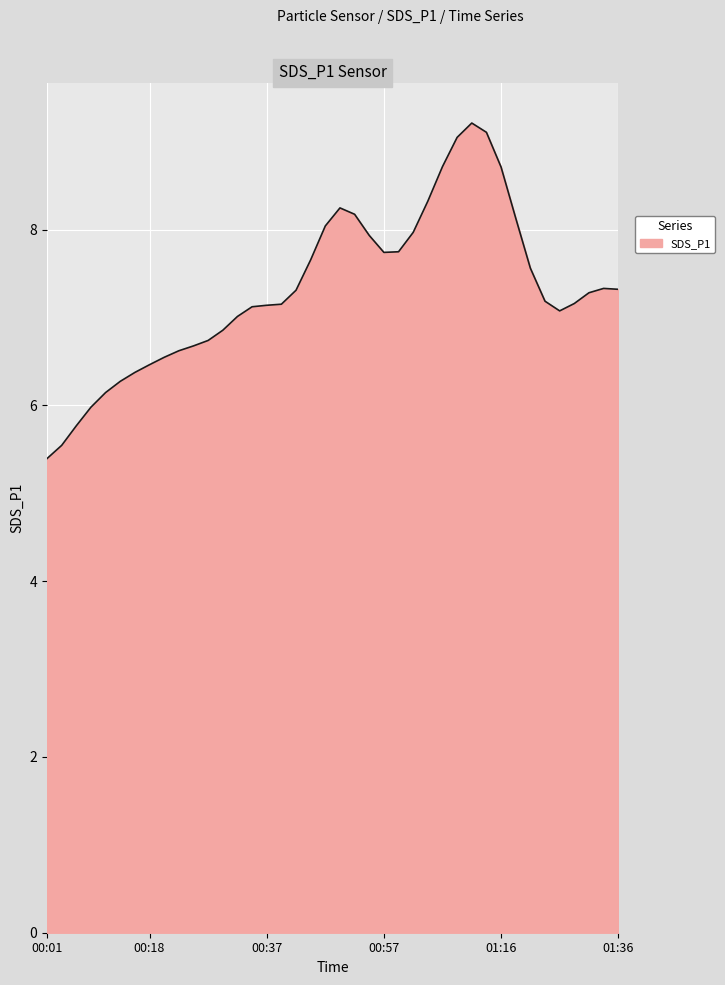

What is the difference between the maximum and minimum values?

3.8